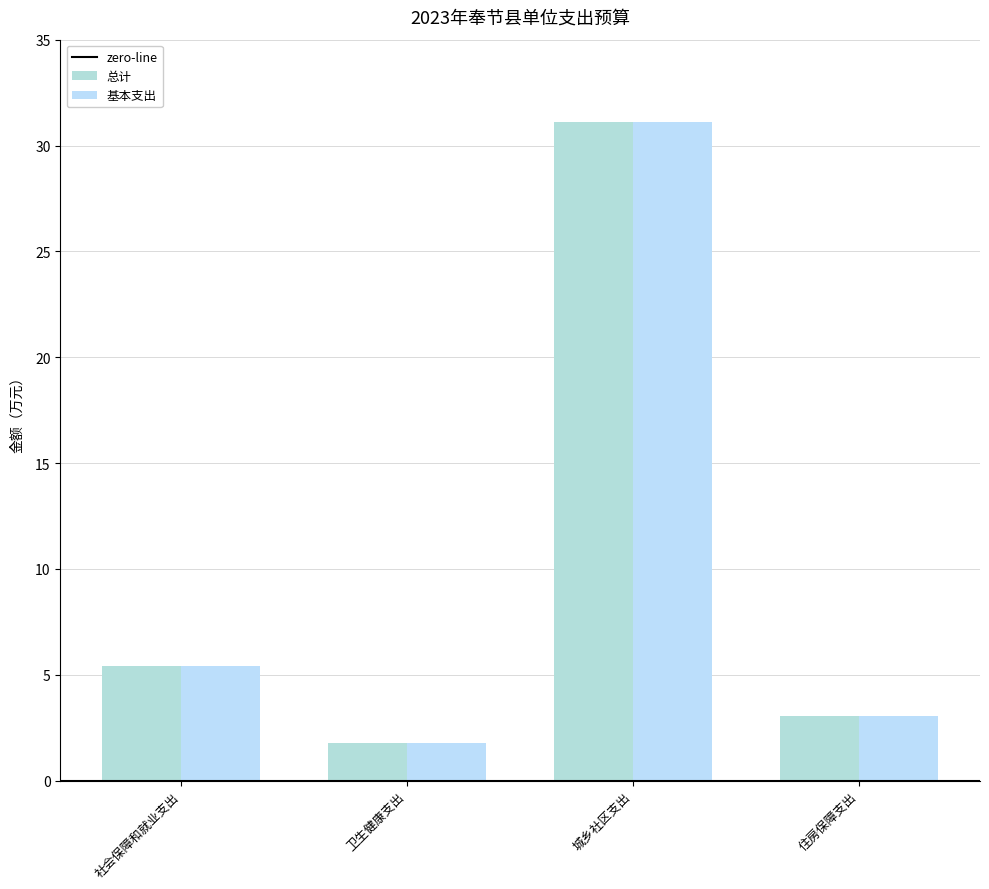

At which label is 基本支出 closest to 16?

社会保障和就业支出